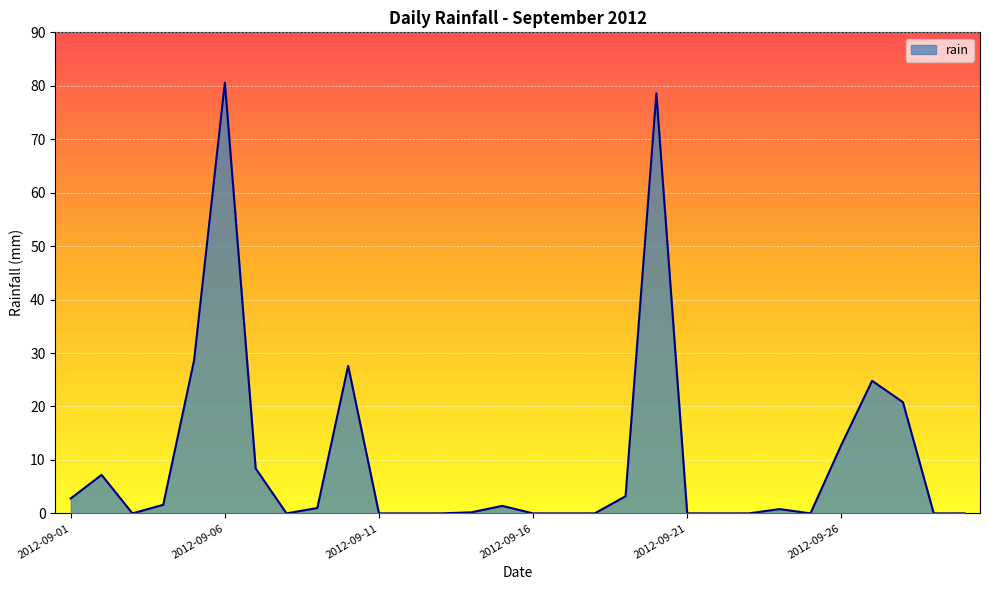

What is the greatest value displayed?

80.6